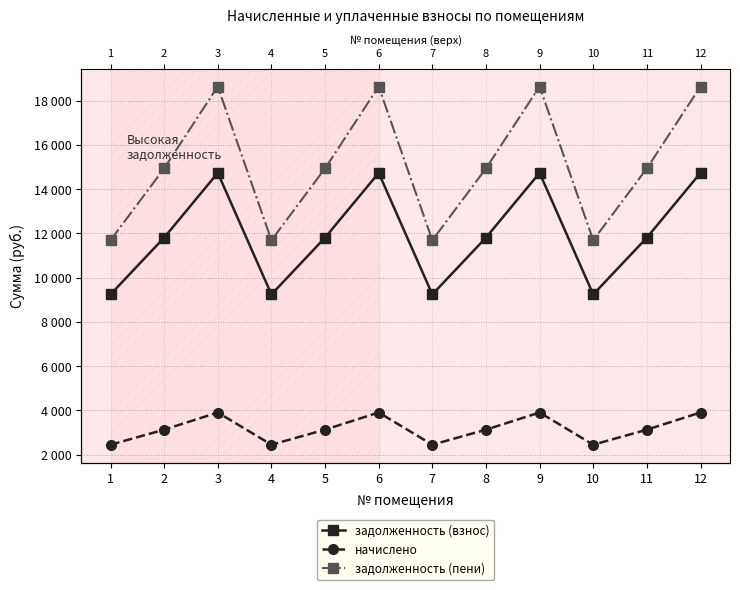

Rank the series at 1 from lowest to highest value.

начислено, задолженность (взнос), задолженность (пени)